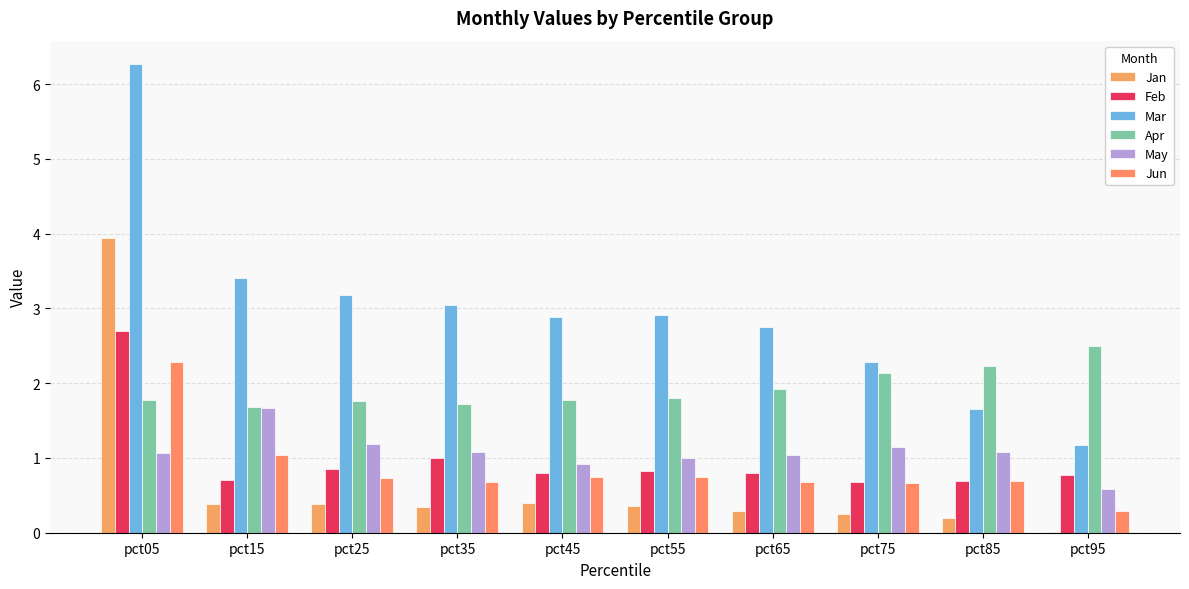

What are all the series names shown in the legend?

Jan, Feb, Mar, Apr, May, Jun